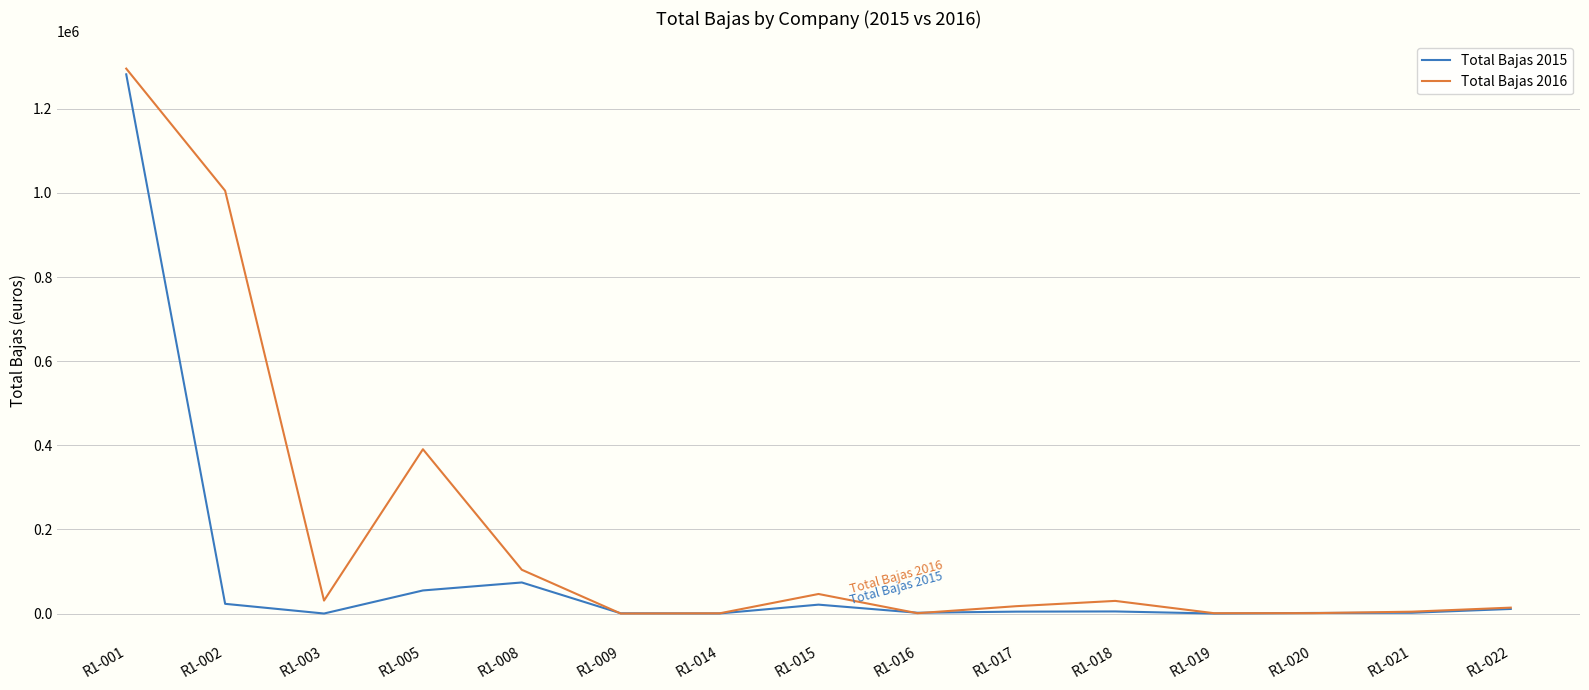

Which label corresponds to the largest value in the chart?

R1-001